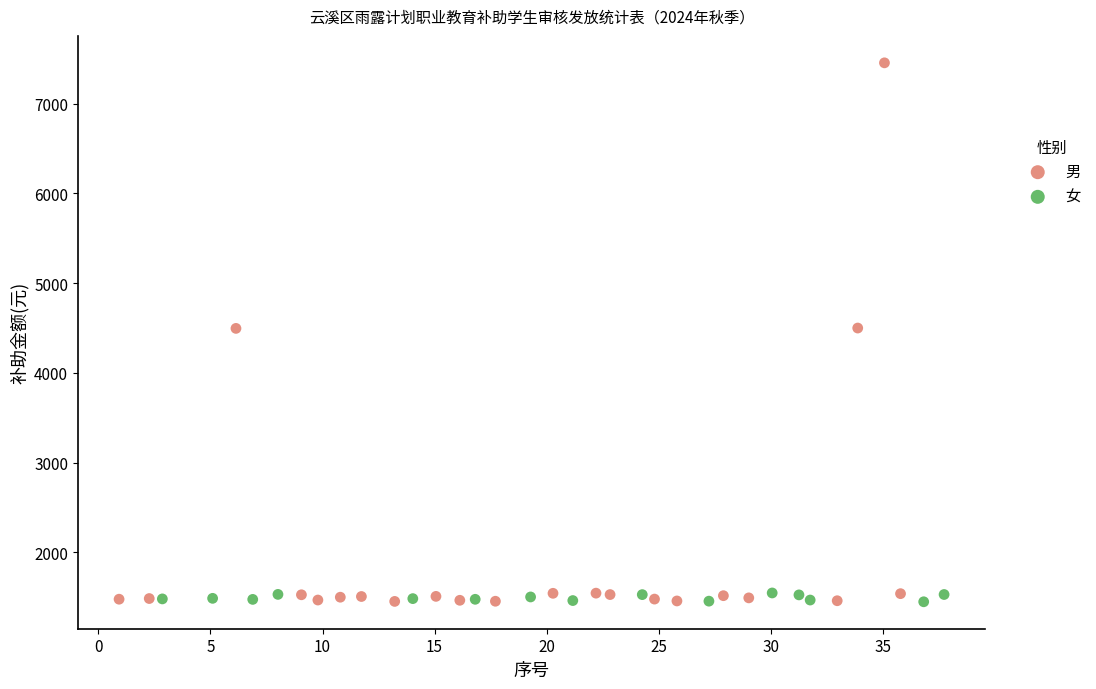

Which series has the largest Y range (max minus min)?

男